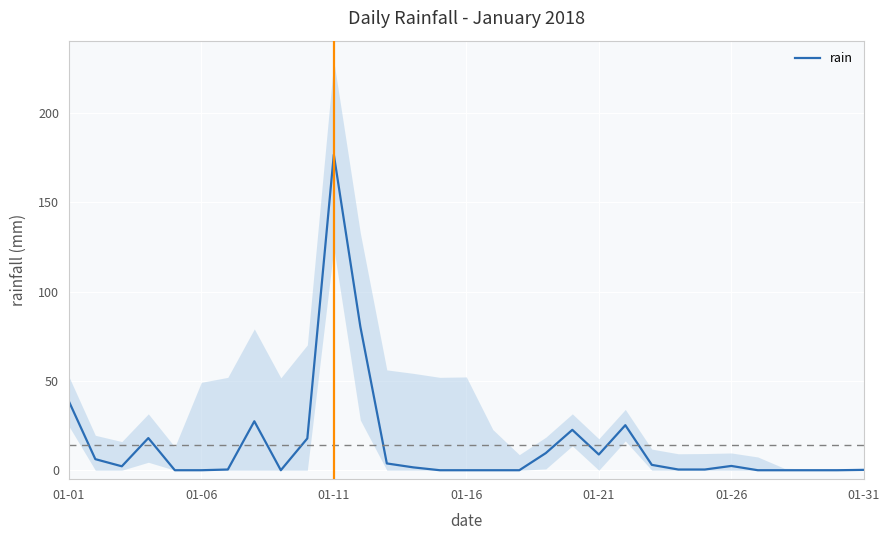

How many positive values are there?

20